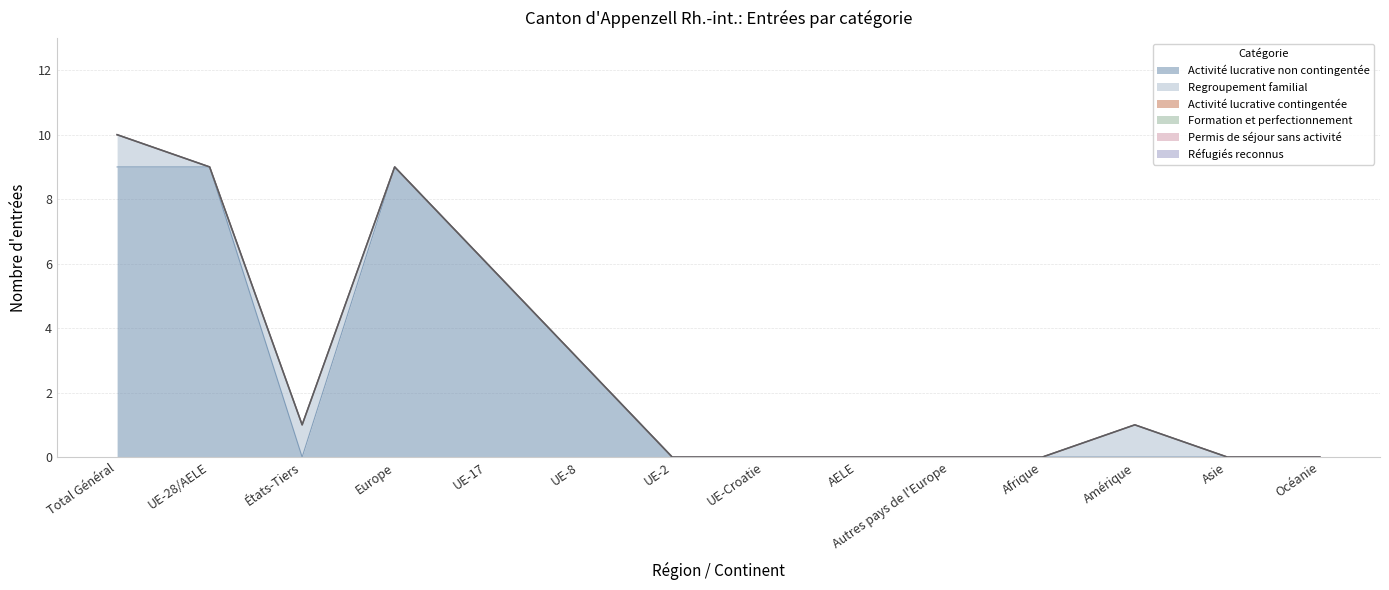

Which category has the lowest value in the Permis de séjour sans activité series?

Total Général